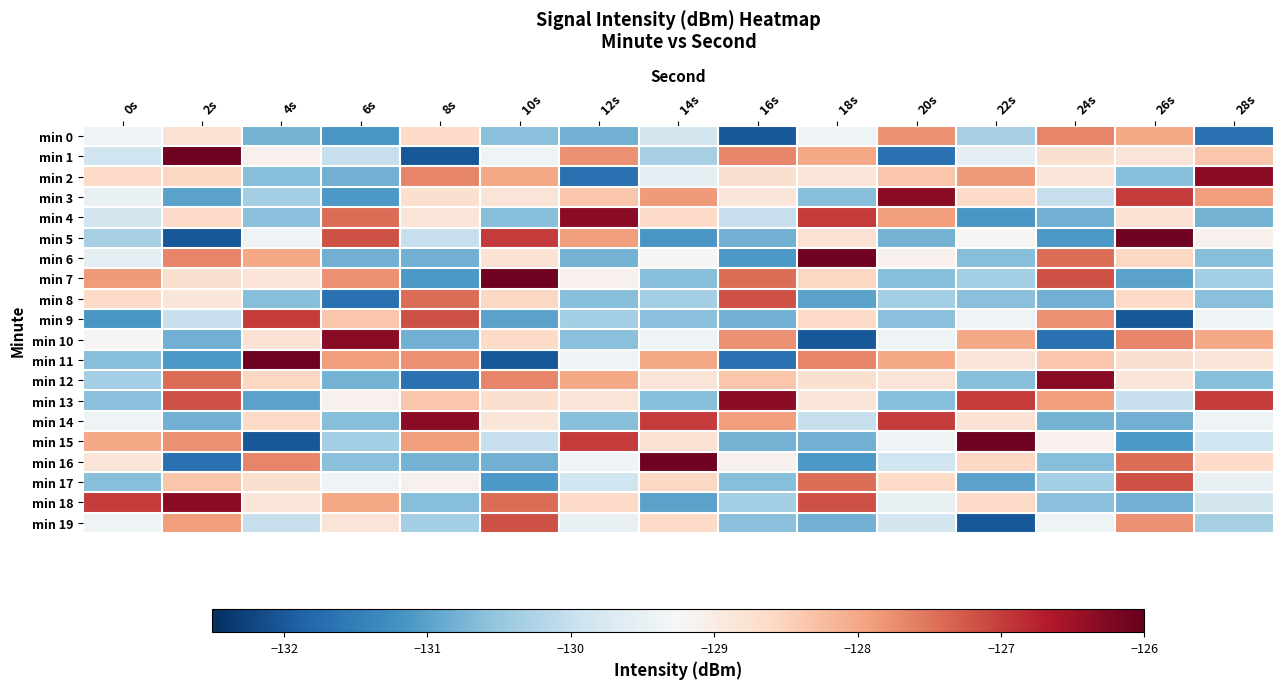

What is the total value across all series at 16s?

-2588.1